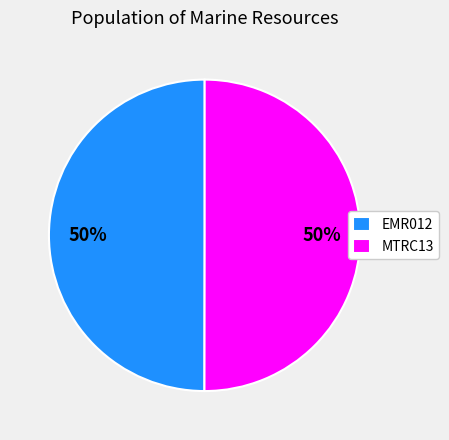

True or false: MTRC13 accounts for 50% of the total.

True